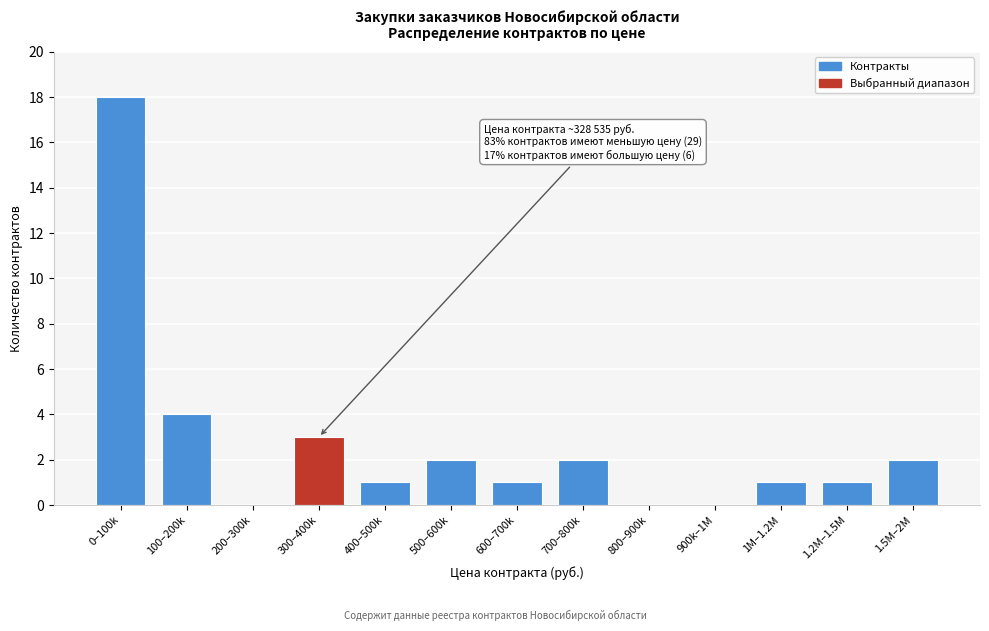

Reading left to right, list all the values displayed in this chart.

0–100k=18	100–200k=4	200–300k=0	300–400k=3	400–500k=1	500–600k=2	600–700k=1	700–800k=2	800–900k=0	900k–1M=0	1M–1.2M=1	1.2M–1.5M=1	1.5M–2M=2